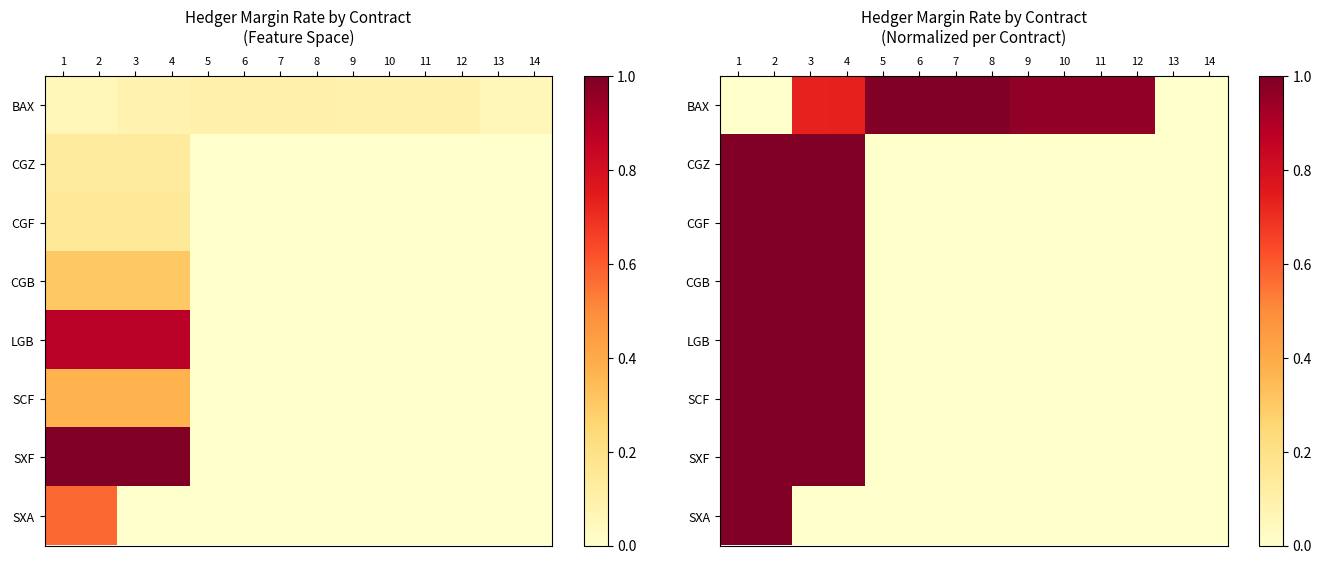

Is it true that BAX equals 1.0 at 6?

True